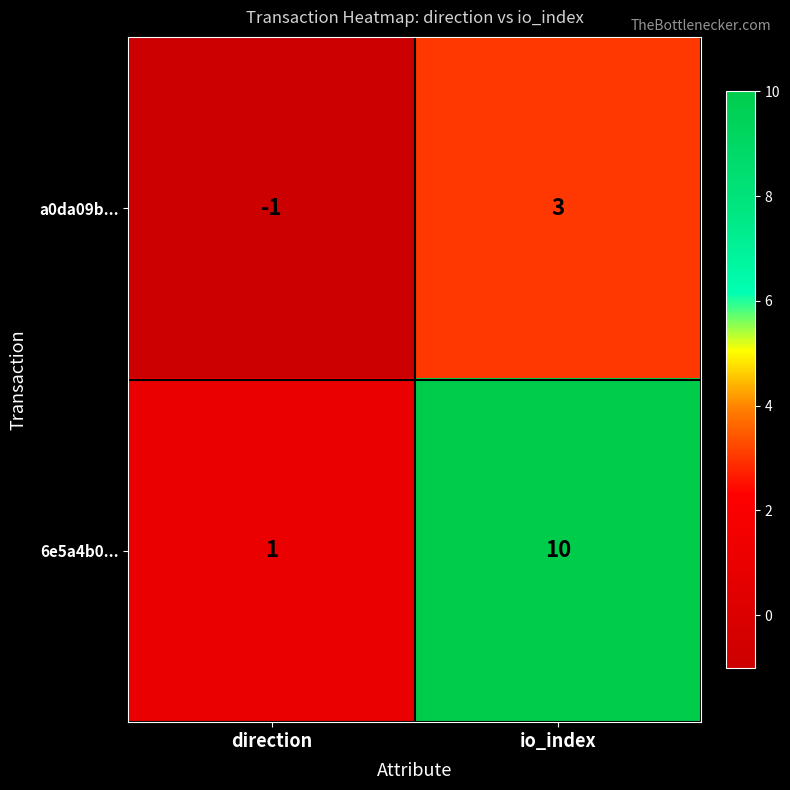

The a0da09b... series shows 4 at io_index. True or false?

False